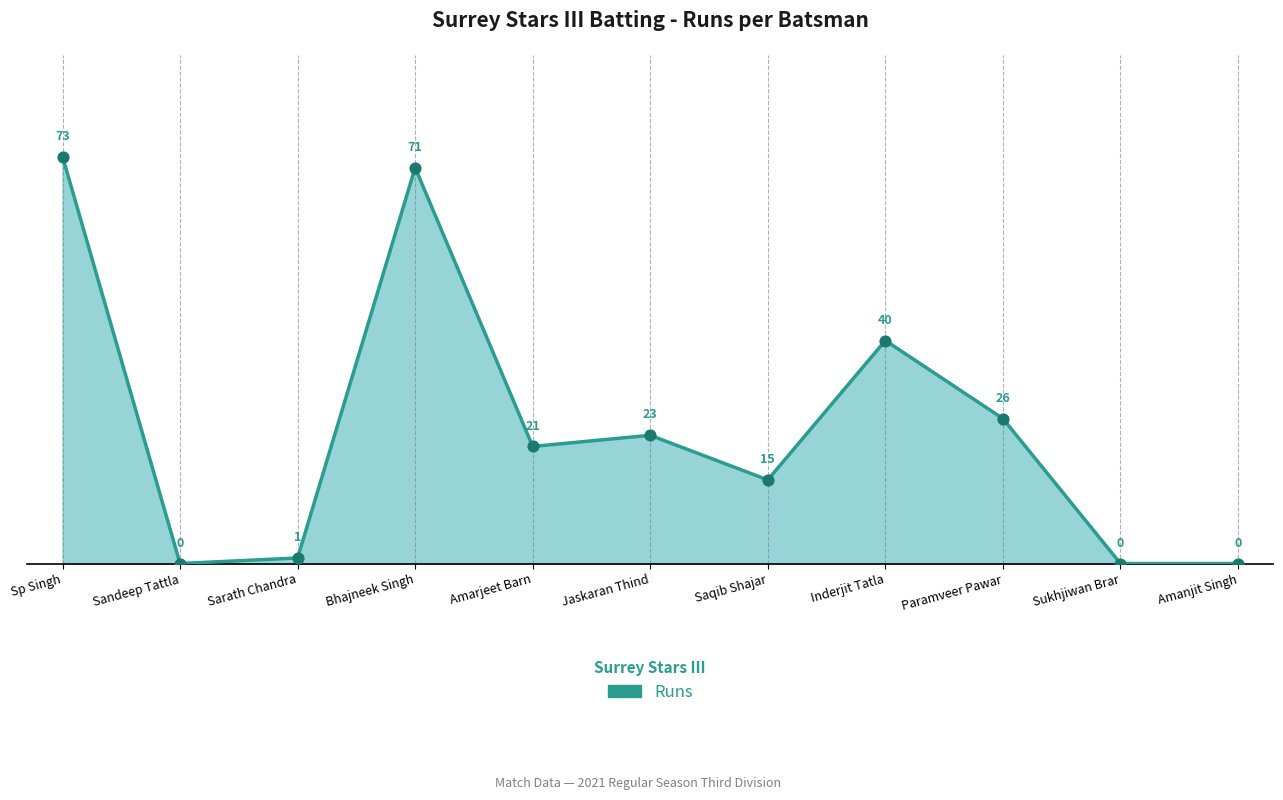

What is the ratio of the value at Jaskaran Thind to the value at Bhajneek Singh?

0.3